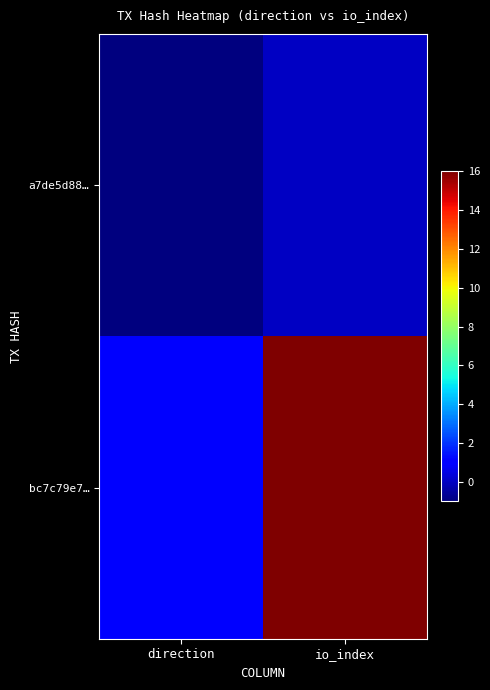

Rank the series by their maximum value, from highest to lowest.

bc7c79e7…, a7de5d88…